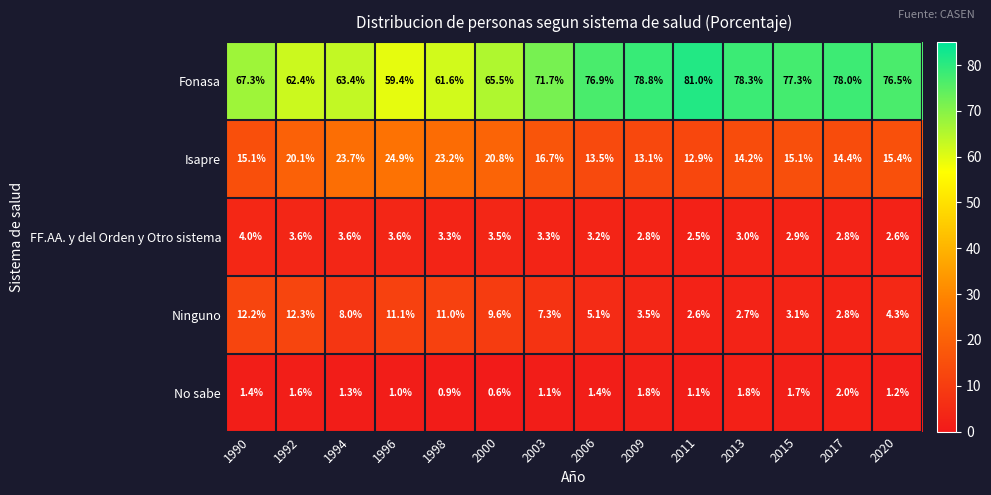

Which category has the lowest value across all series?

2000